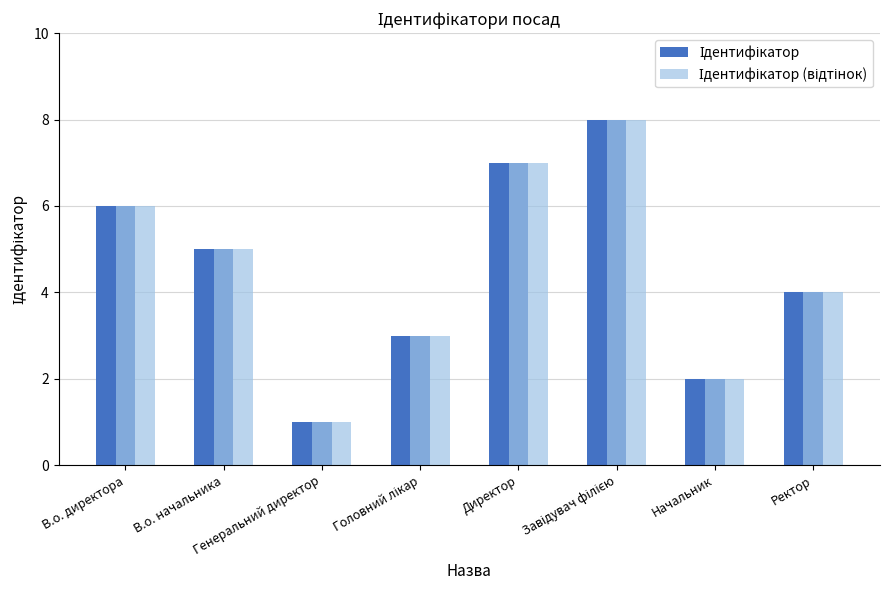

What is the label of the 4th bar from the right?

Директор